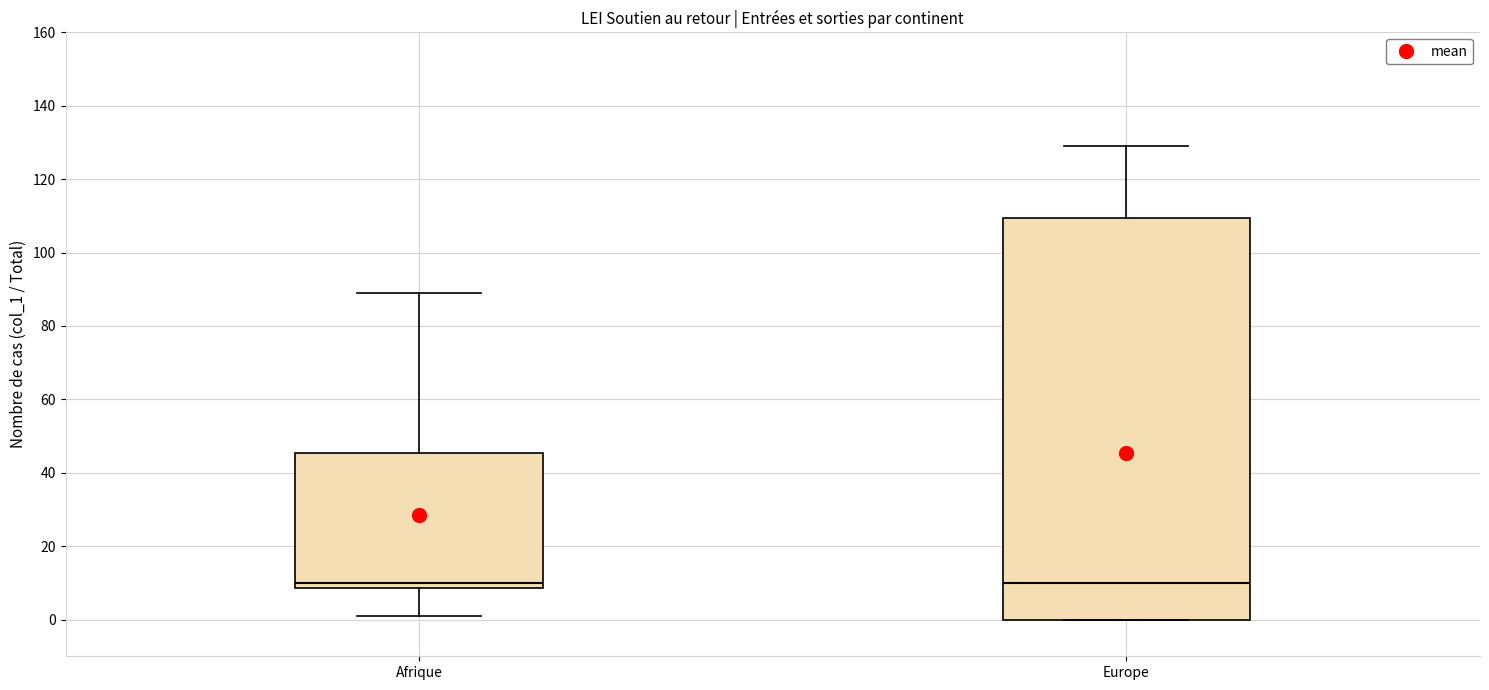

Where is the lower edge of the box for Afrique on the y-axis? The values are not printed on the chart, so give them approximately, as read against the axis.

8